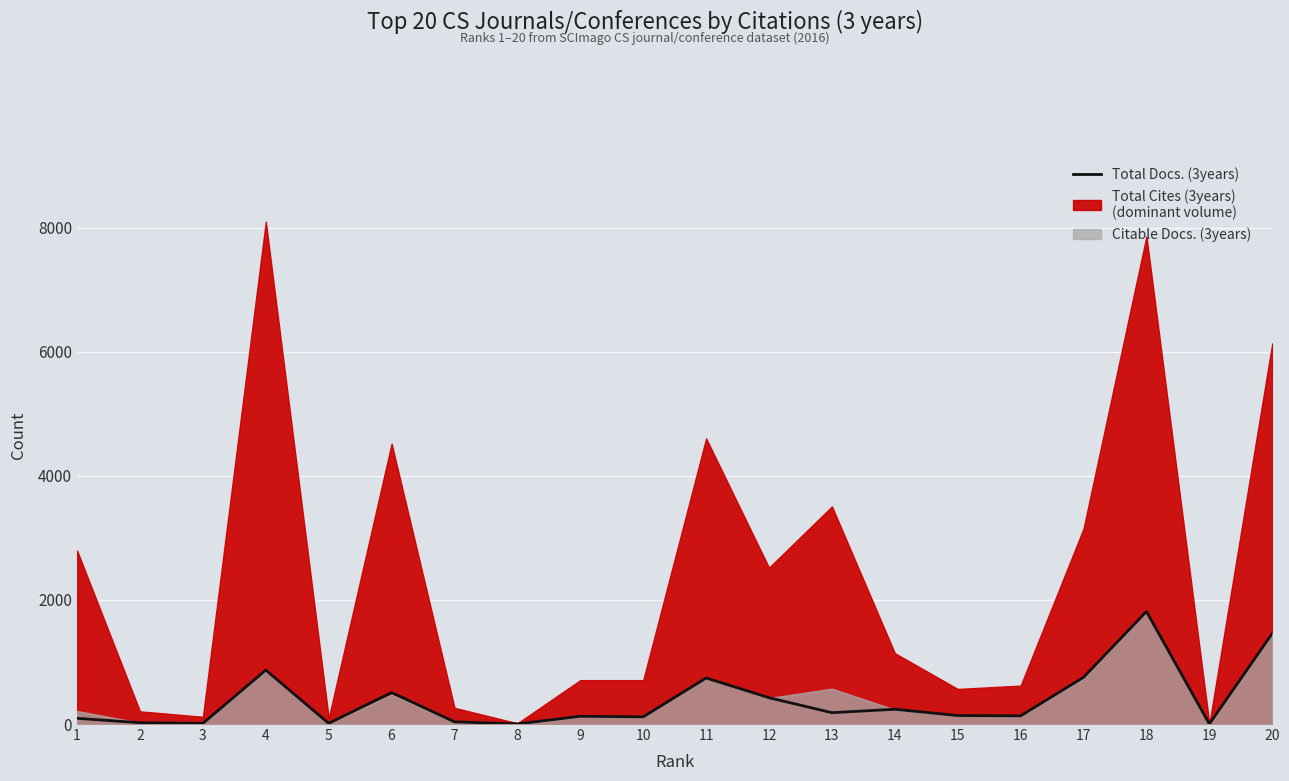

Reading left to right, what are all the values shown in this chart?

1=92	2=21	3=11	4=869	5=11	6=508	7=35	8=2	9=125	10=116	11=742	12=424	13=183	14=238	15=137	16=132	17=753	18=1813	19=1	20=1459